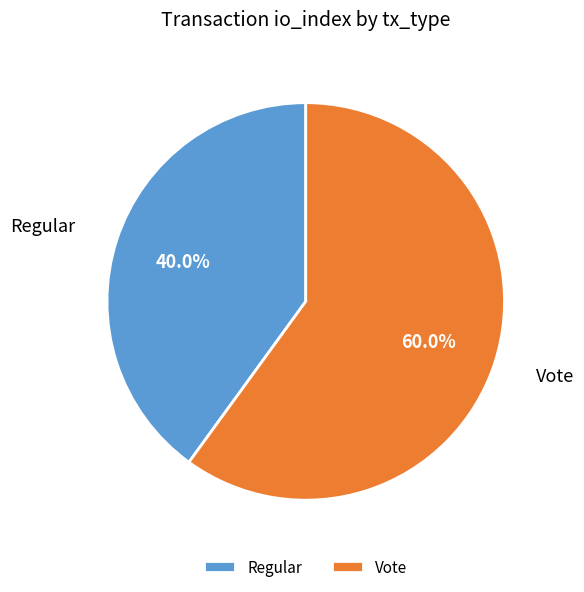

What percentage is the Regular slice, to the nearest percent?

40%